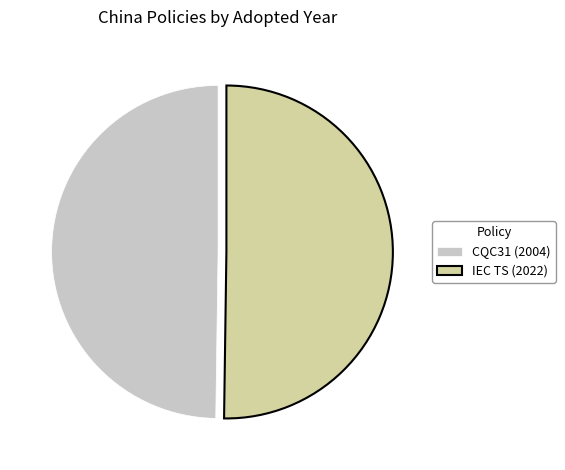

How many slices are in this pie chart?

2